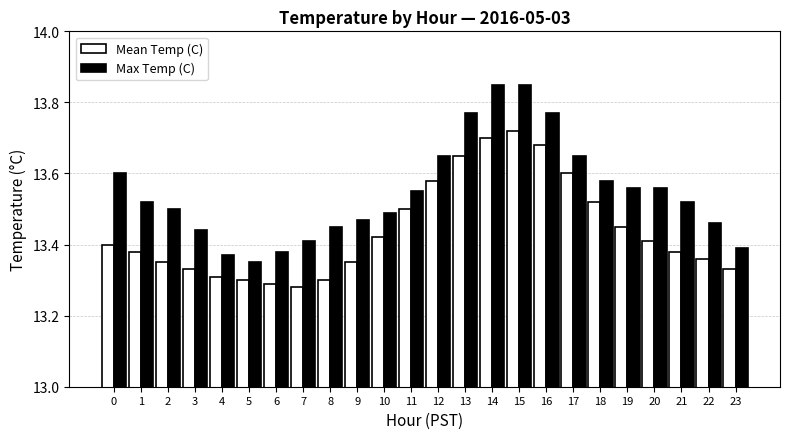

The value of Mean Temp (C) at 4 is 13.3. True or false?

True